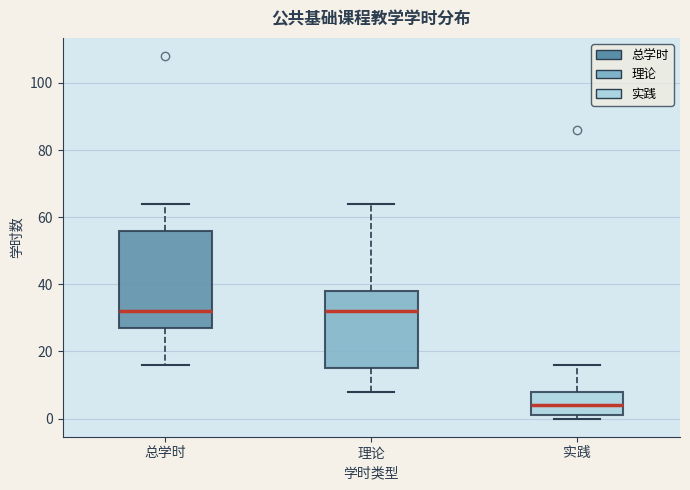

Reading left to right, read every box against the y-axis: the position of its median line, the range the box covers, and the ends of its whiskers. The values are not printed on the chart, so give them approximately, as read against the axis.

总学时: median 32, box 28 to 56, whiskers 16 to 64
理论: median 32, box 16 to 38, whiskers 8 to 64
实践: median 4, box 2 to 8, whiskers 0 to 16